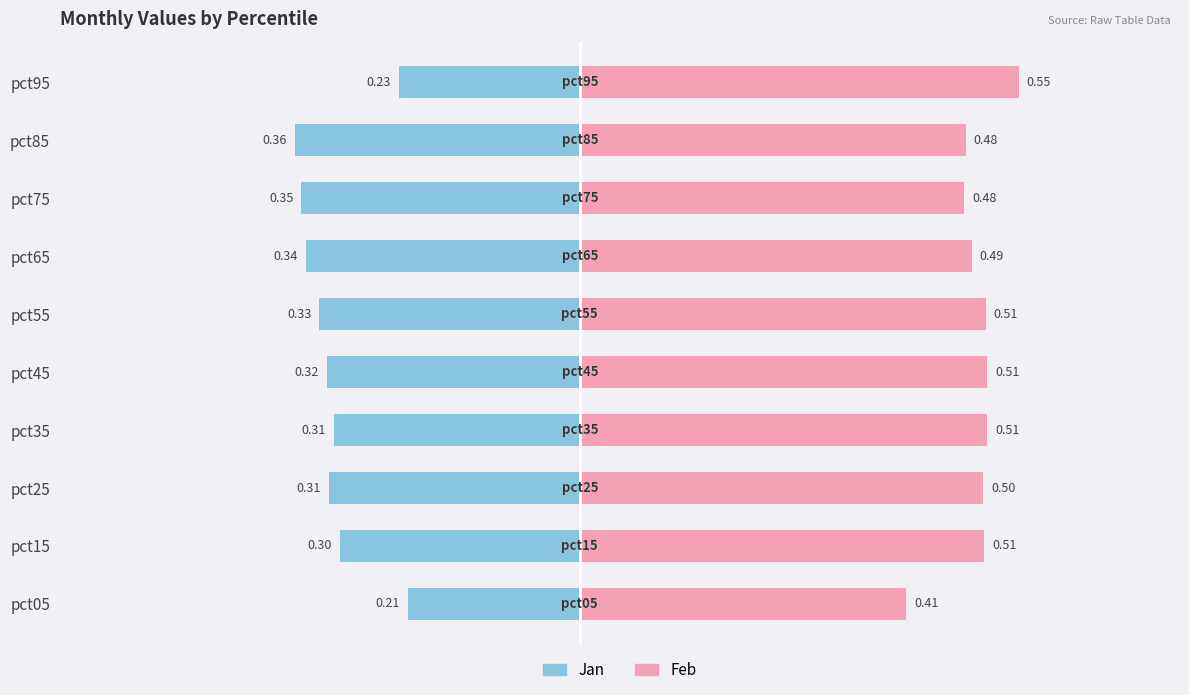

The value of Feb at pct15 is 0.5. True or false?

True